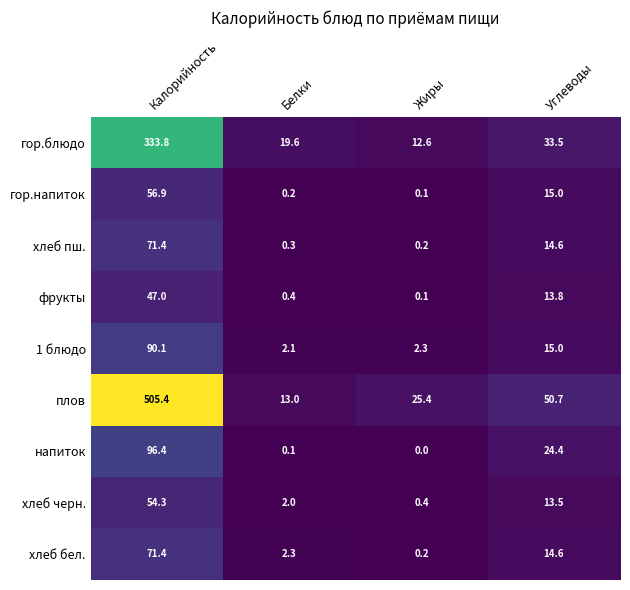

How many values in the напиток series exceed 24?

2